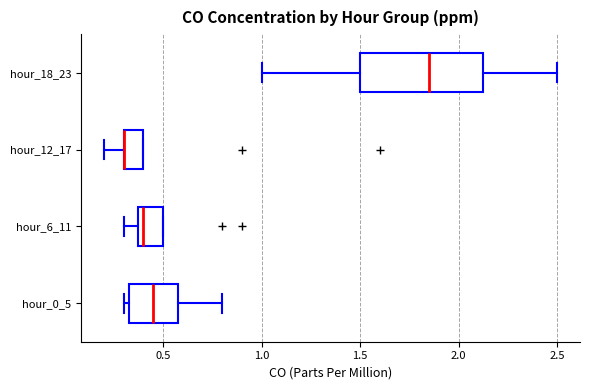

Where is the left edge of the box for hour_6_11 on the x-axis? The values are not printed on the chart, so give them approximately, as read against the axis.

0.40